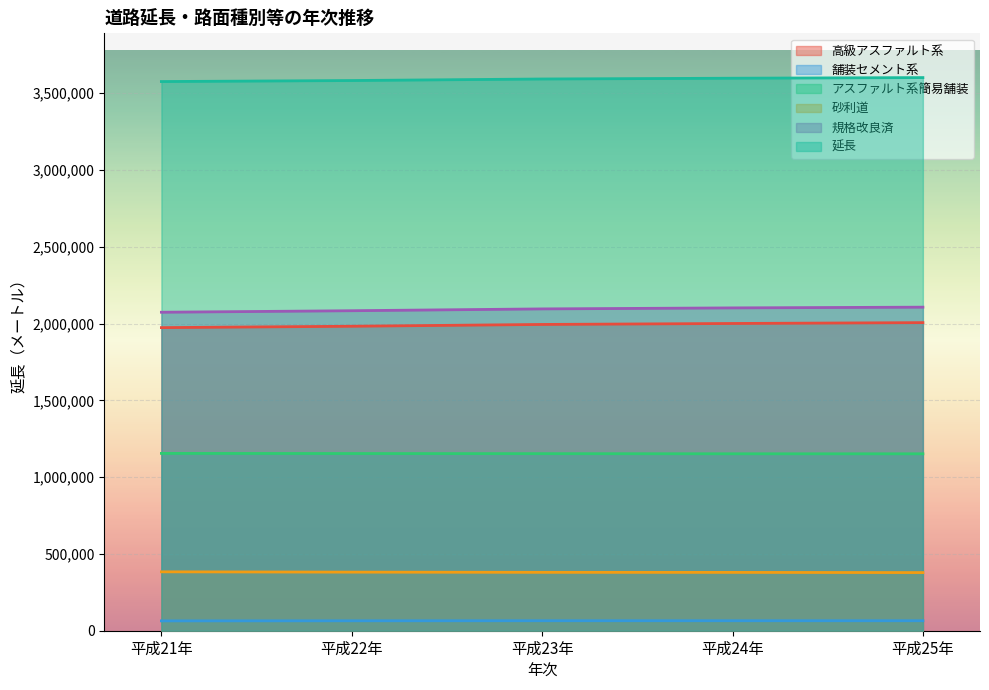

Between 平成22年 and 平成21年, which is larger?

平成22年